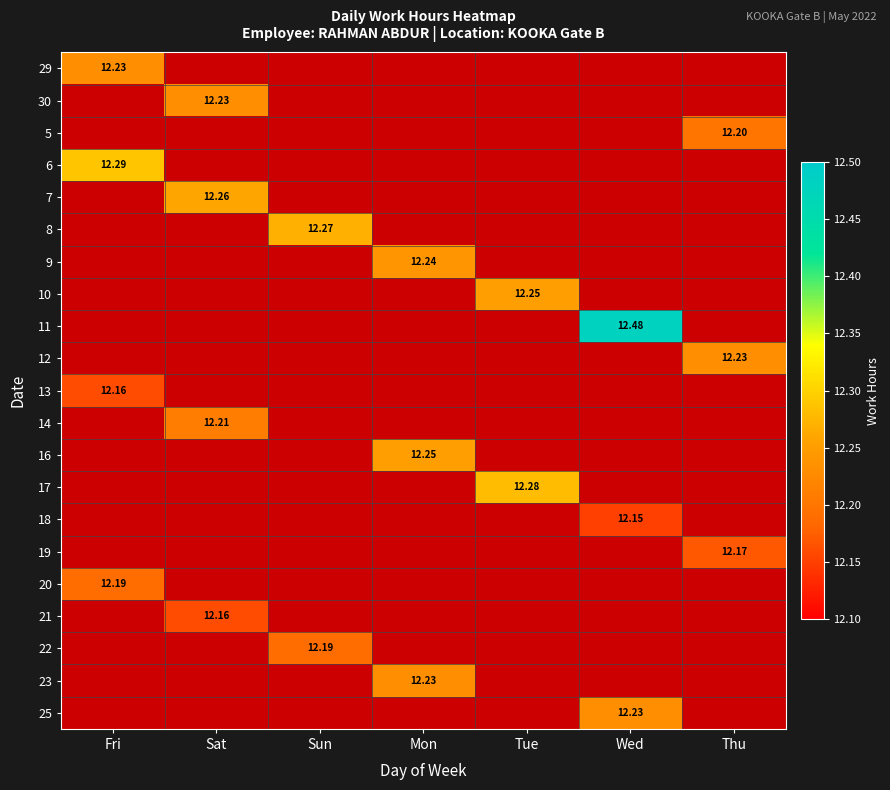

Reading left to right, what are all the values shown in this chart?

29: 12.2	0.0	0.0	0.0	0.0	0.0	0.0
30: 0.0	12.2	0.0	0.0	0.0	0.0	0.0
5: 0.0	0.0	0.0	0.0	0.0	0.0	12.2
6: 12.3	0.0	0.0	0.0	0.0	0.0	0.0
7: 0.0	12.3	0.0	0.0	0.0	0.0	0.0
8: 0.0	0.0	12.3	0.0	0.0	0.0	0.0
9: 0.0	0.0	0.0	12.2	0.0	0.0	0.0
10: 0.0	0.0	0.0	0.0	12.2	0.0	0.0
11: 0.0	0.0	0.0	0.0	0.0	12.5	0.0
12: 0.0	0.0	0.0	0.0	0.0	0.0	12.2
13: 12.2	0.0	0.0	0.0	0.0	0.0	0.0
14: 0.0	12.2	0.0	0.0	0.0	0.0	0.0
16: 0.0	0.0	0.0	12.2	0.0	0.0	0.0
17: 0.0	0.0	0.0	0.0	12.3	0.0	0.0
18: 0.0	0.0	0.0	0.0	0.0	12.2	0.0
19: 0.0	0.0	0.0	0.0	0.0	0.0	12.2
20: 12.2	0.0	0.0	0.0	0.0	0.0	0.0
21: 0.0	12.2	0.0	0.0	0.0	0.0	0.0
22: 0.0	0.0	12.2	0.0	0.0	0.0	0.0
23: 0.0	0.0	0.0	12.2	0.0	0.0	0.0
25: 0.0	0.0	0.0	0.0	0.0	12.2	0.0